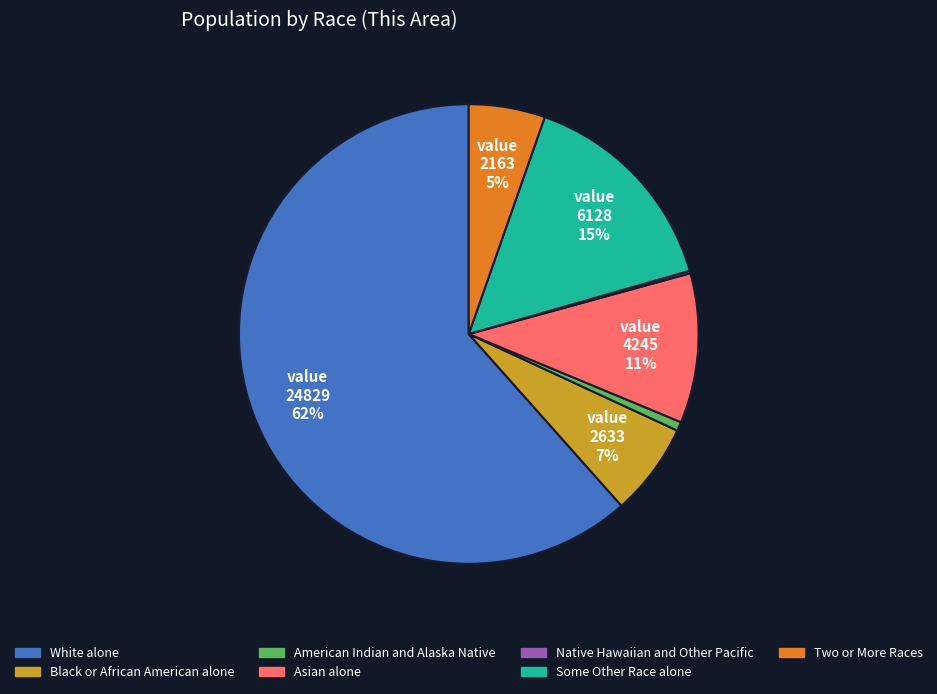

To the nearest percent, what percentage of the pie is Asian alone?

11%